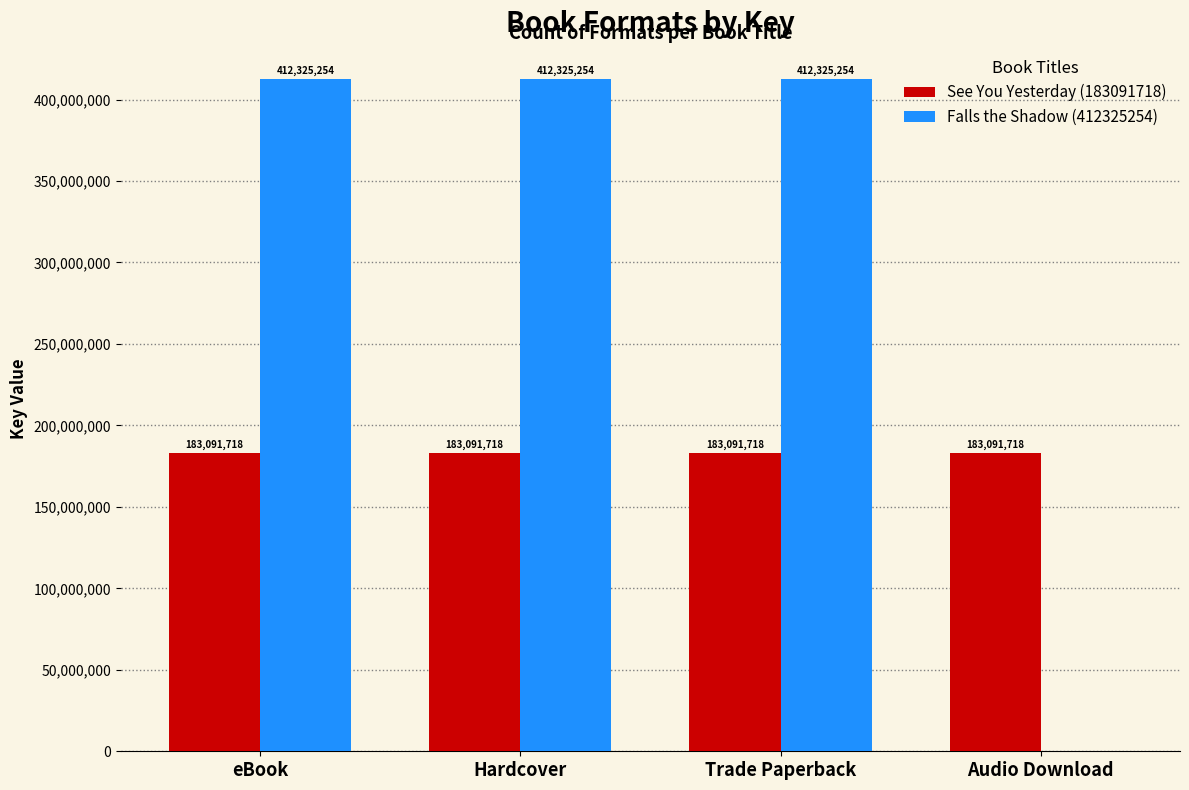

What is the spread (max minus min) of values at eBook?

229233536